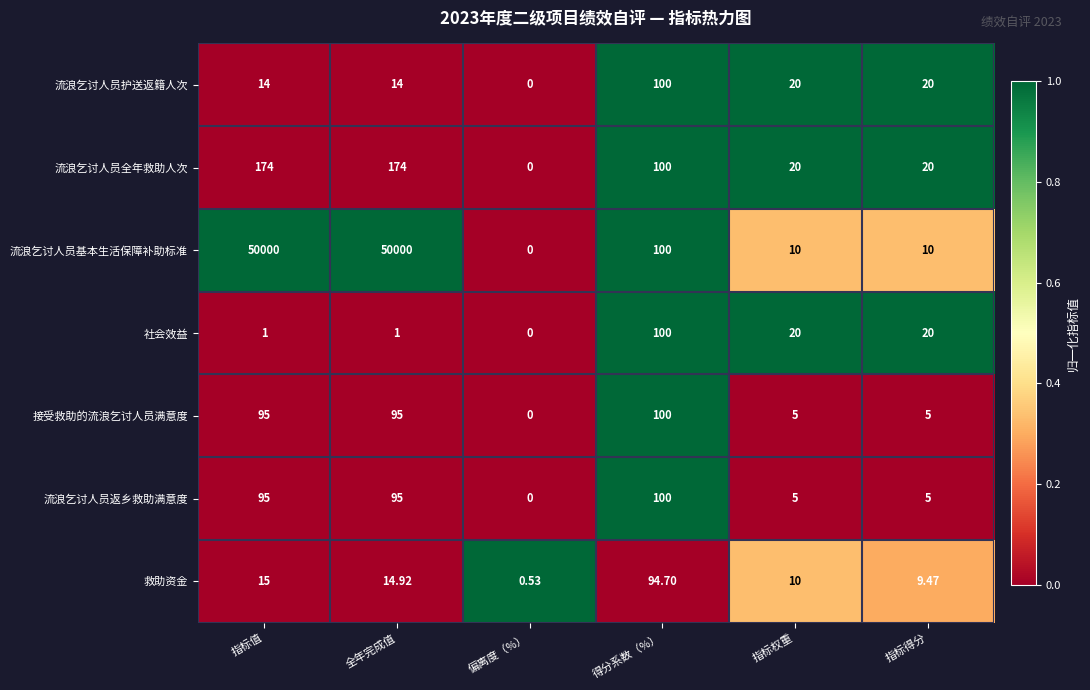

At which label does 社会效益 first exceed 20?

得分系数（%）